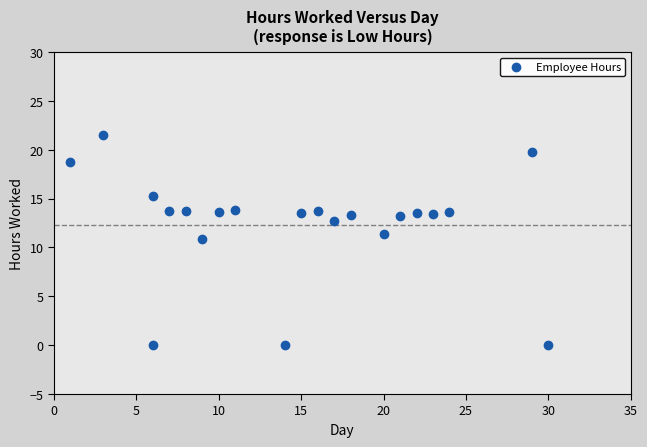

What Y value in the scatter plot is closest to 10?

10.9